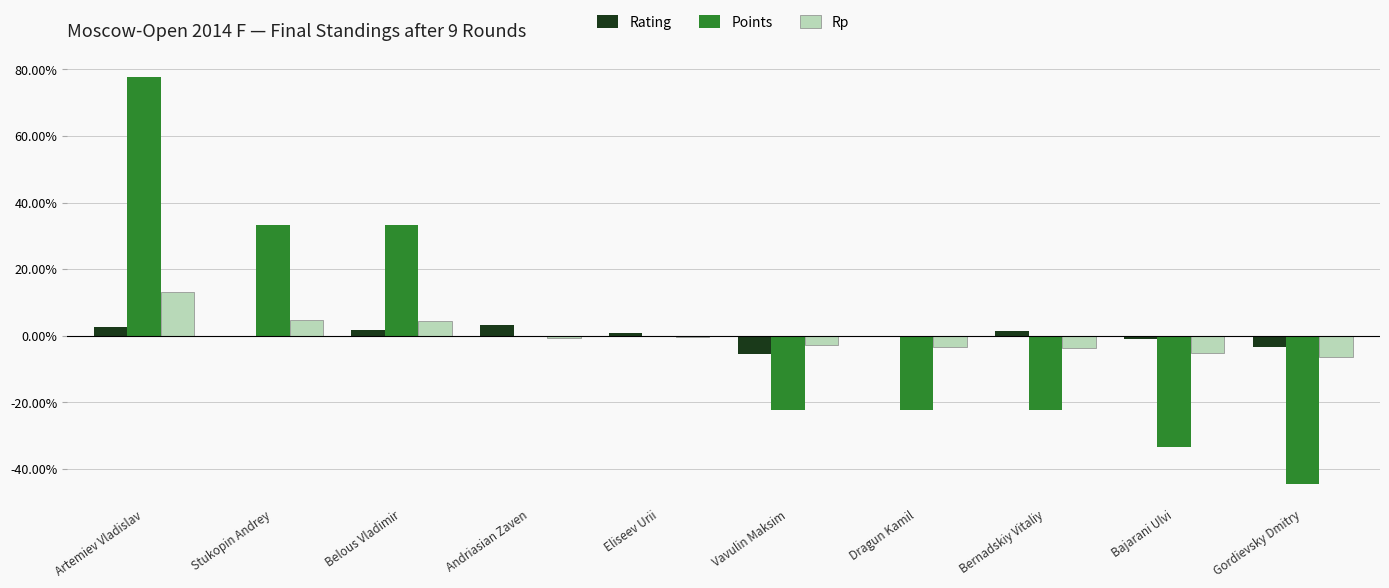

Between Belous Vladimir and Andriasian Zaven, which series saw the biggest shift?

Points